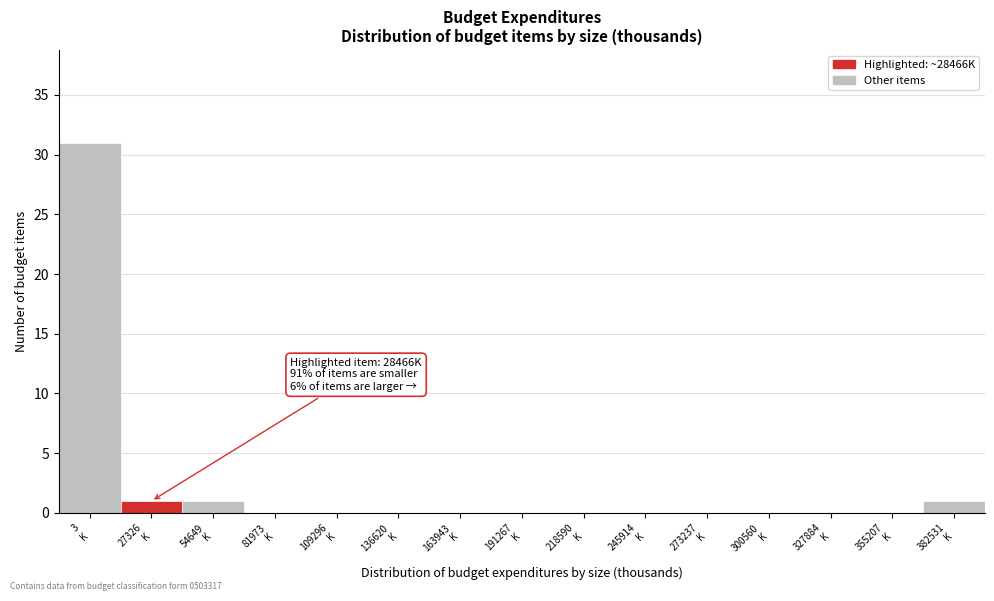

What is the greatest value displayed?

31